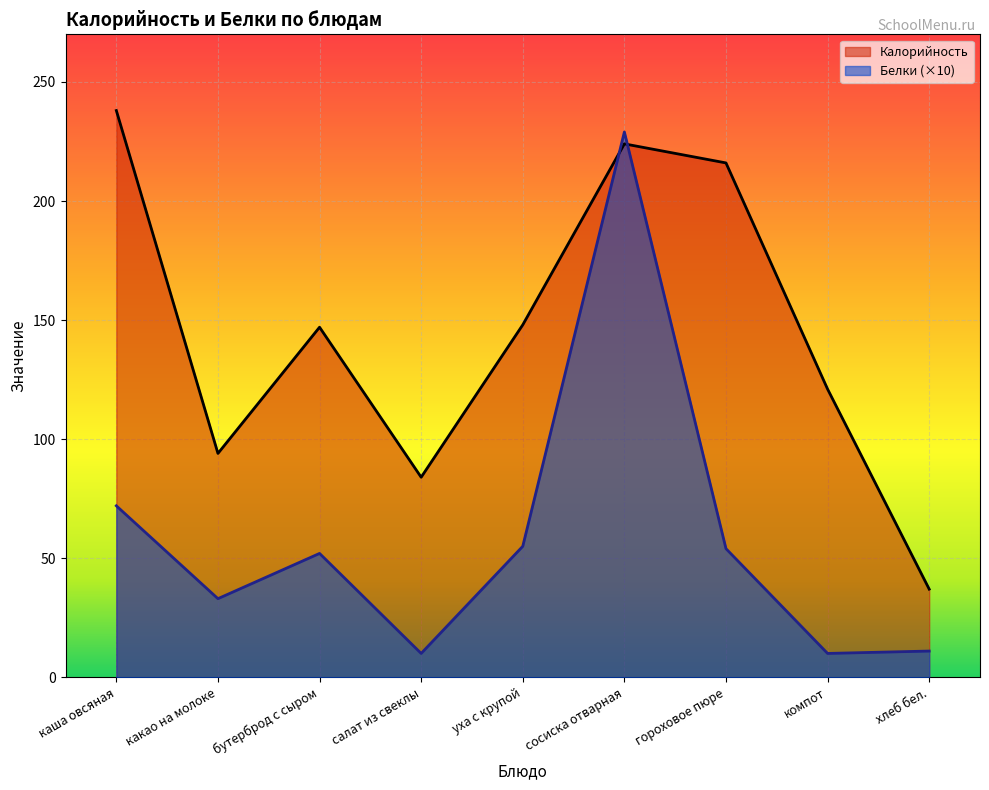

Rank the series at бутерброд с сыром from highest to lowest value.

Калорийность, Белки (×10)